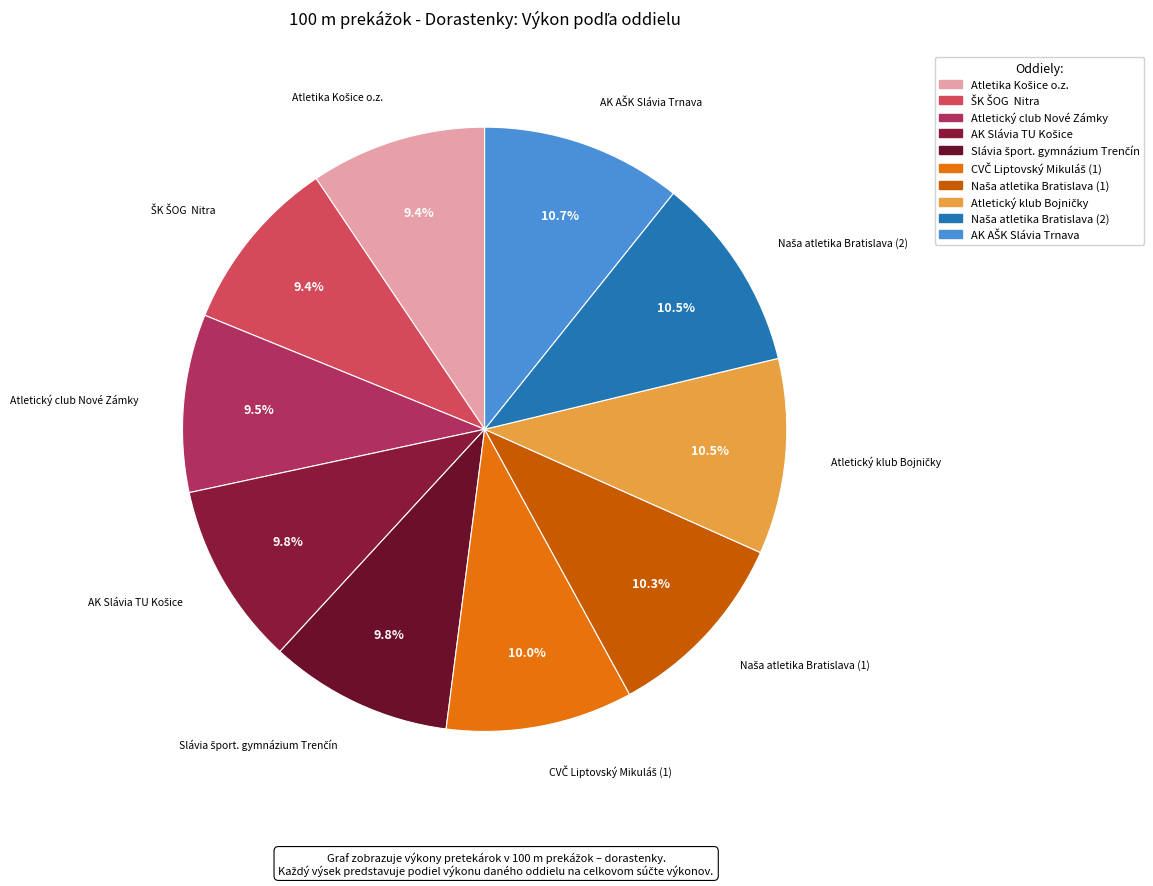

Is there a majority slice in this chart?

No